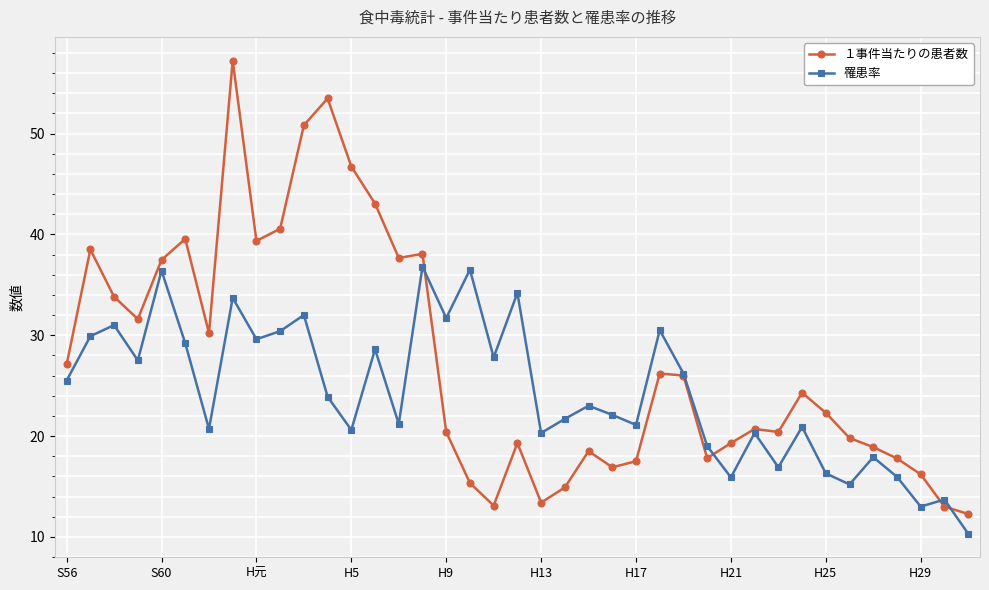

What is the smallest value displayed?

10.3